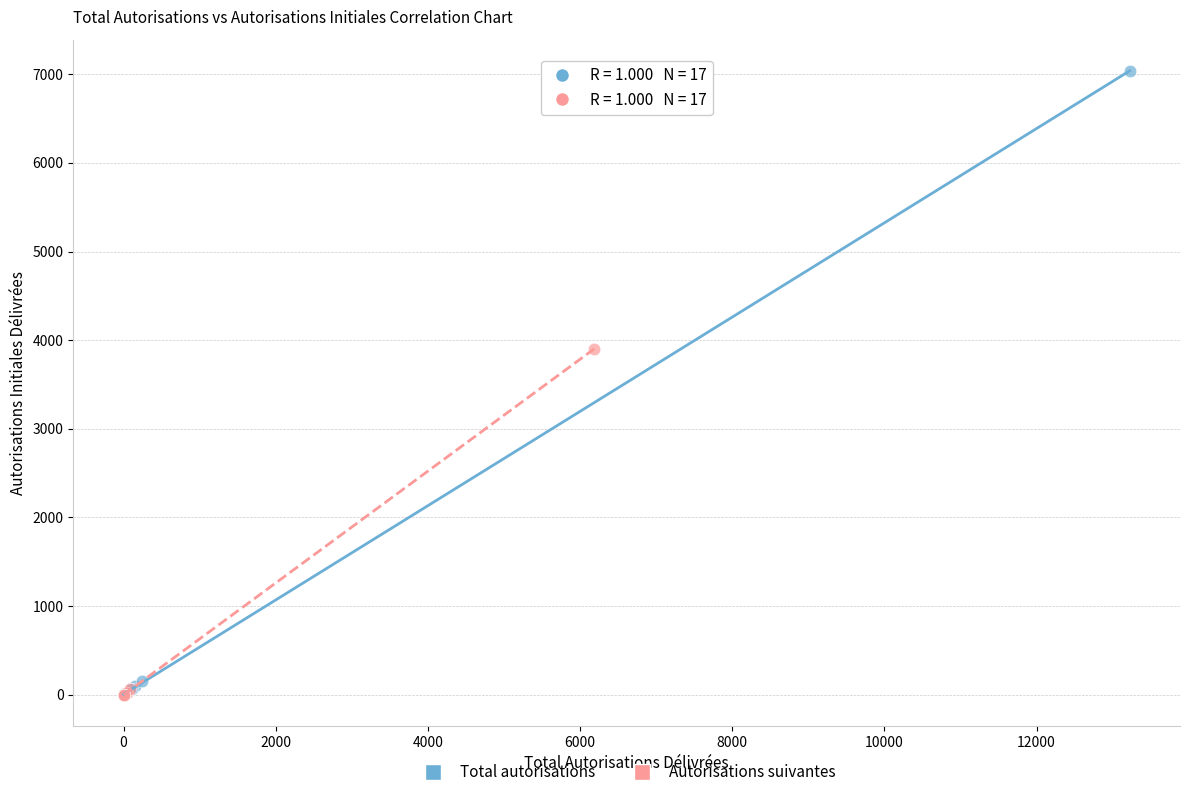

Which series has the largest Y range (max minus min)?

Total autorisations